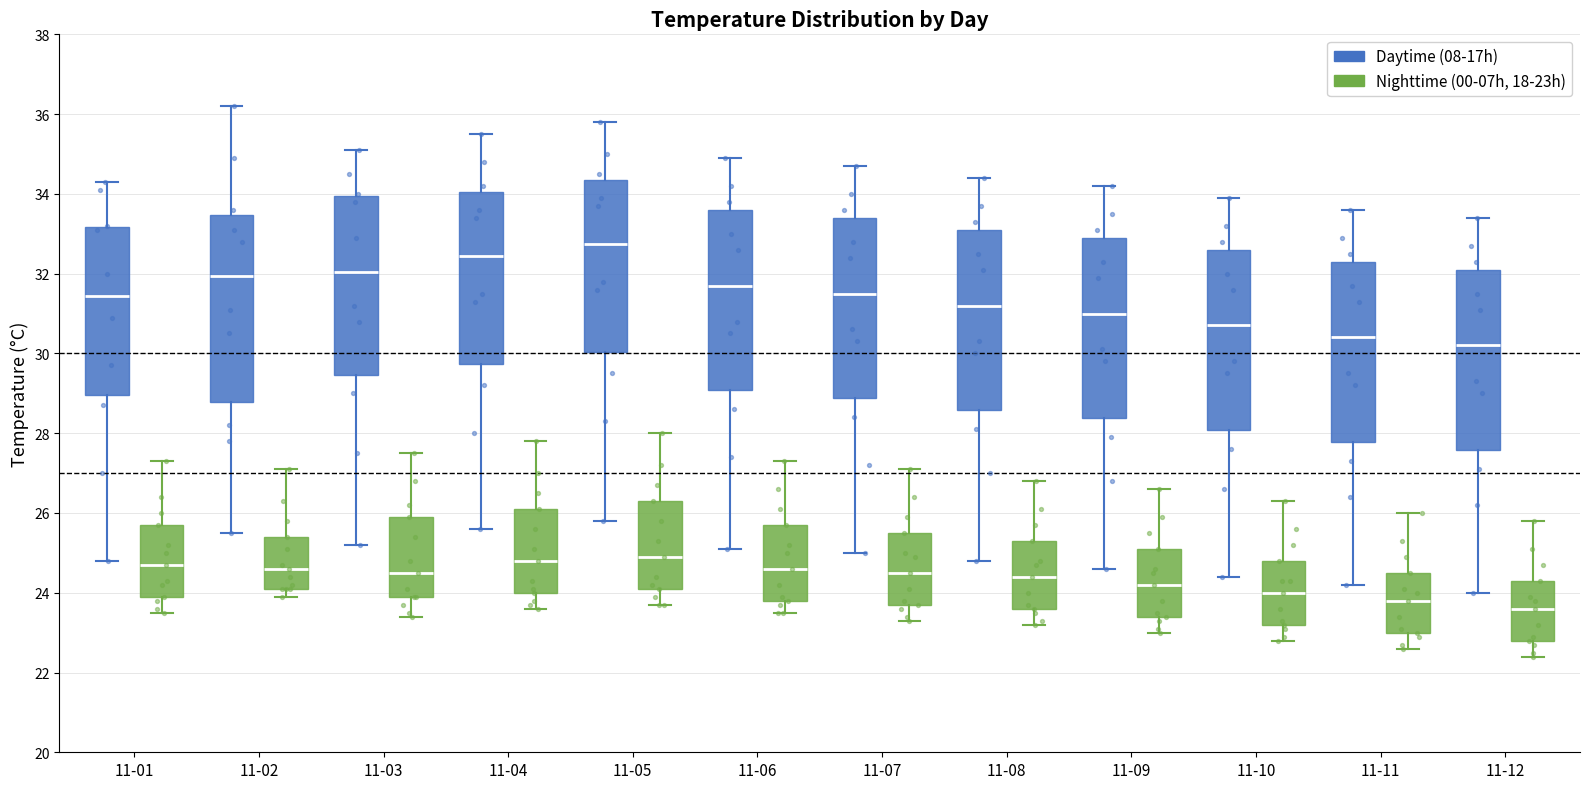

Where is the upper edge of the box for 11-03 (Nighttime (00-07h, 18-23h)) on the y-axis? The values are not printed on the chart, so give them approximately, as read against the axis.

26.0